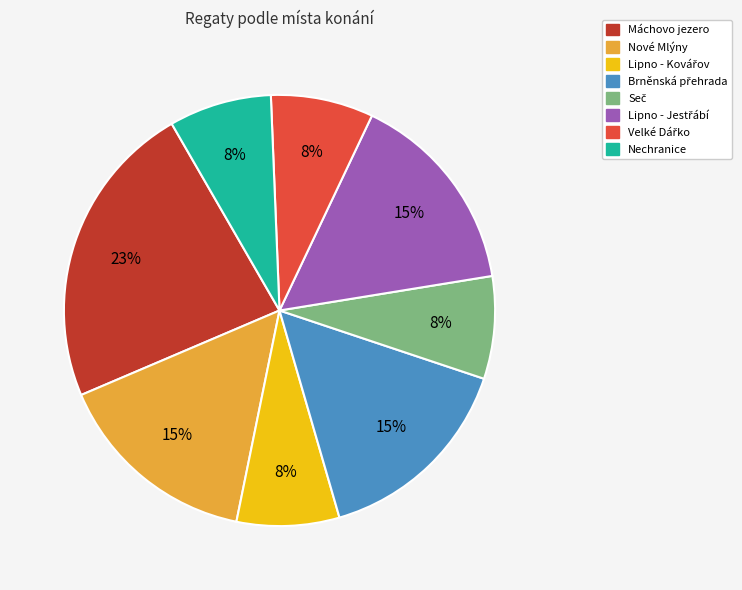

How many slices are in this pie chart?

8